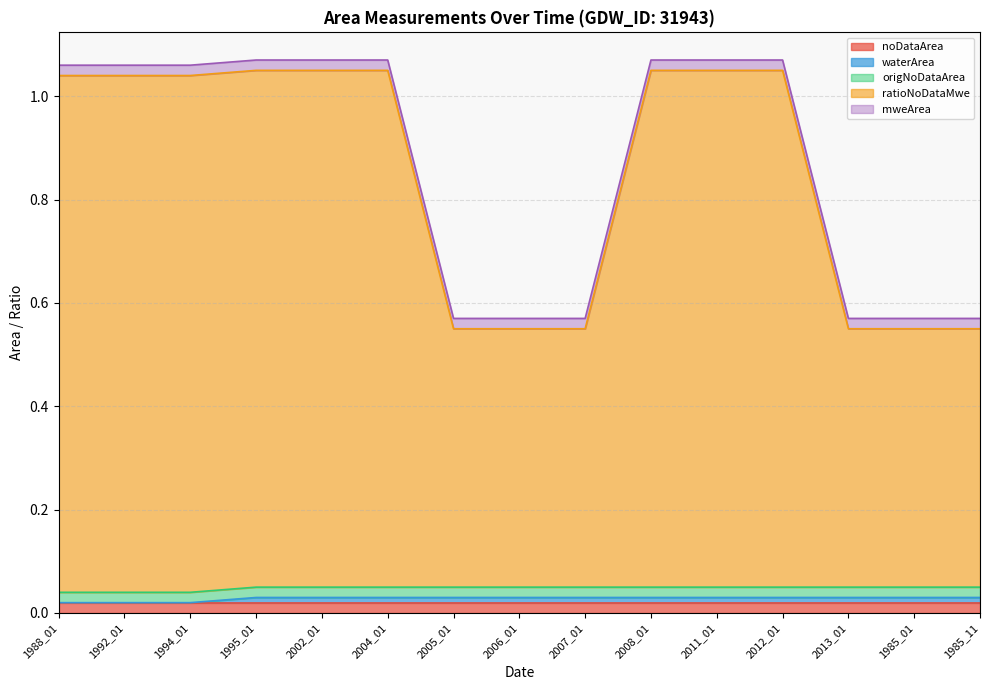

At which category is the sum across all series the highest?

1995_01